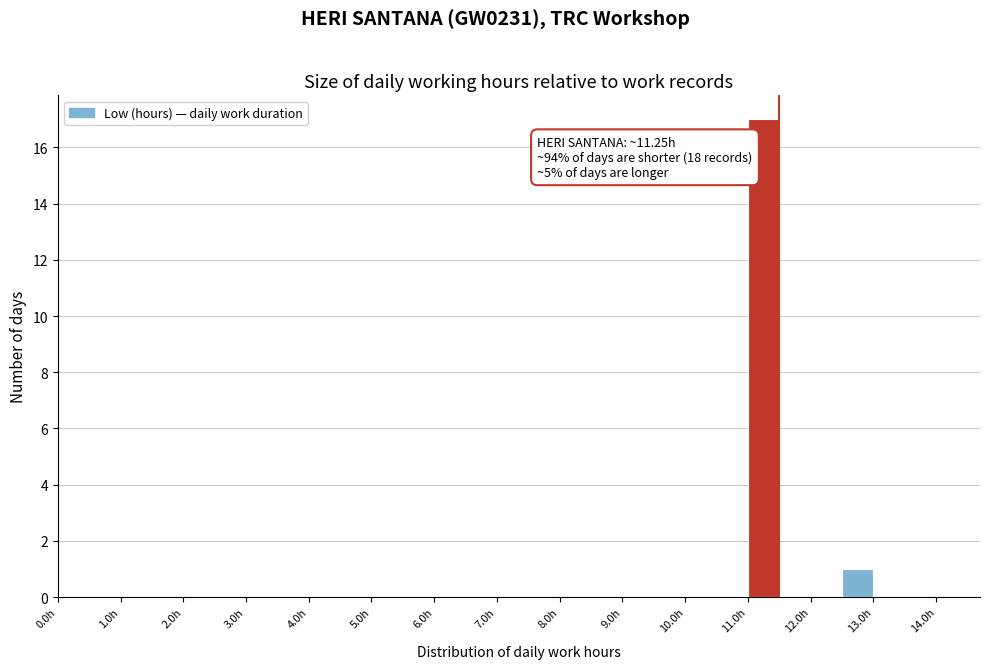

Over which range of the x-axis is the bar tallest?

11.0 to 11.5